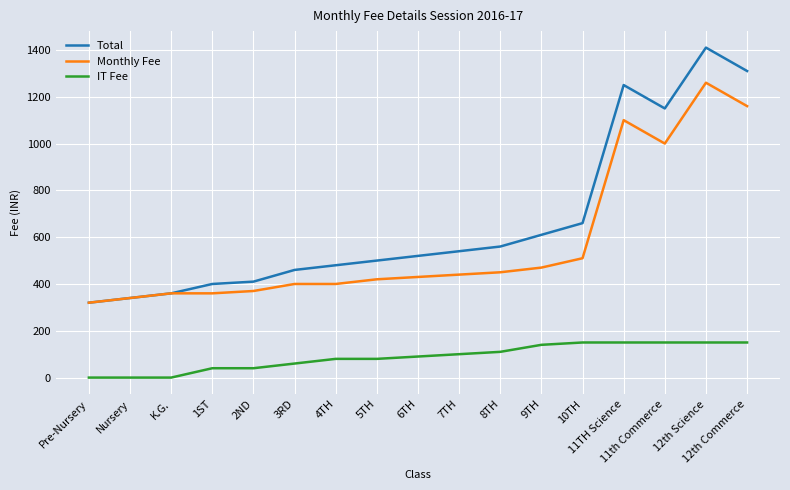

What is the lowest value of the Total series?

320